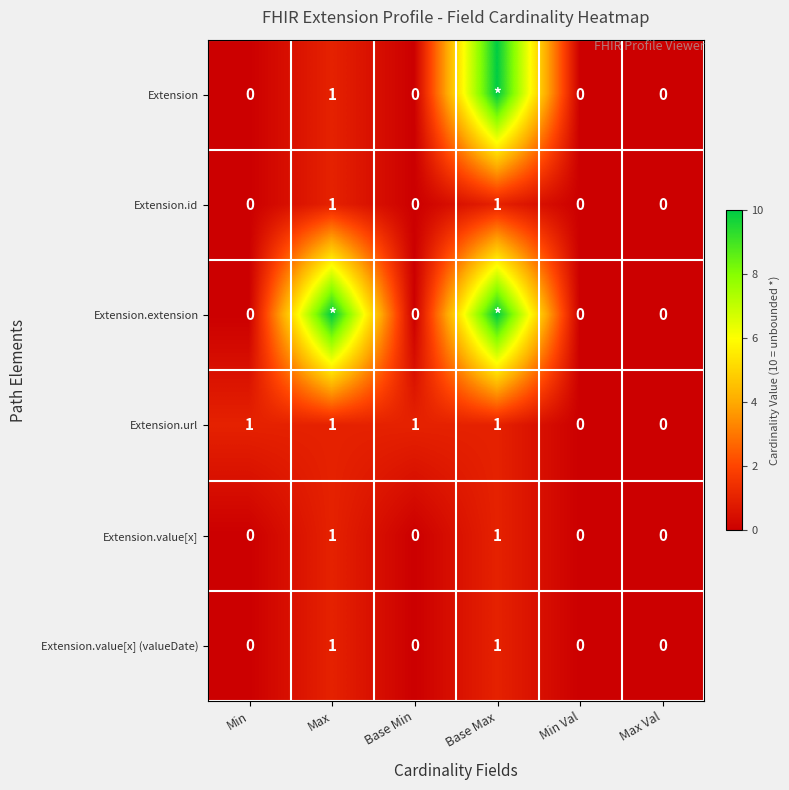

Is the value of Extension.value[x] at Max greater than the value of Extension.value[x] (valueDate) at Max Val?

Yes